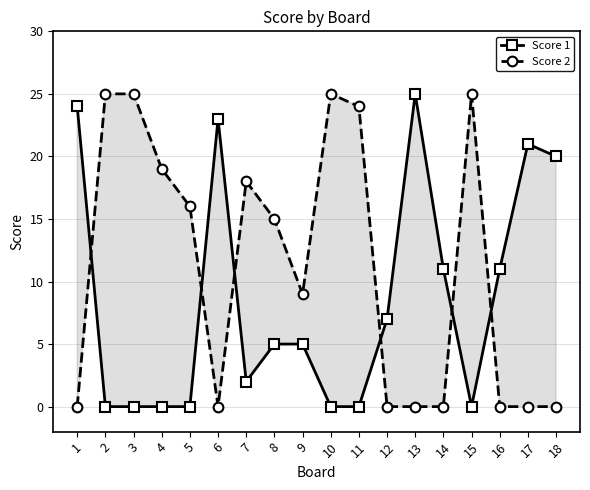

Which has a higher value, 15 or 4?

15